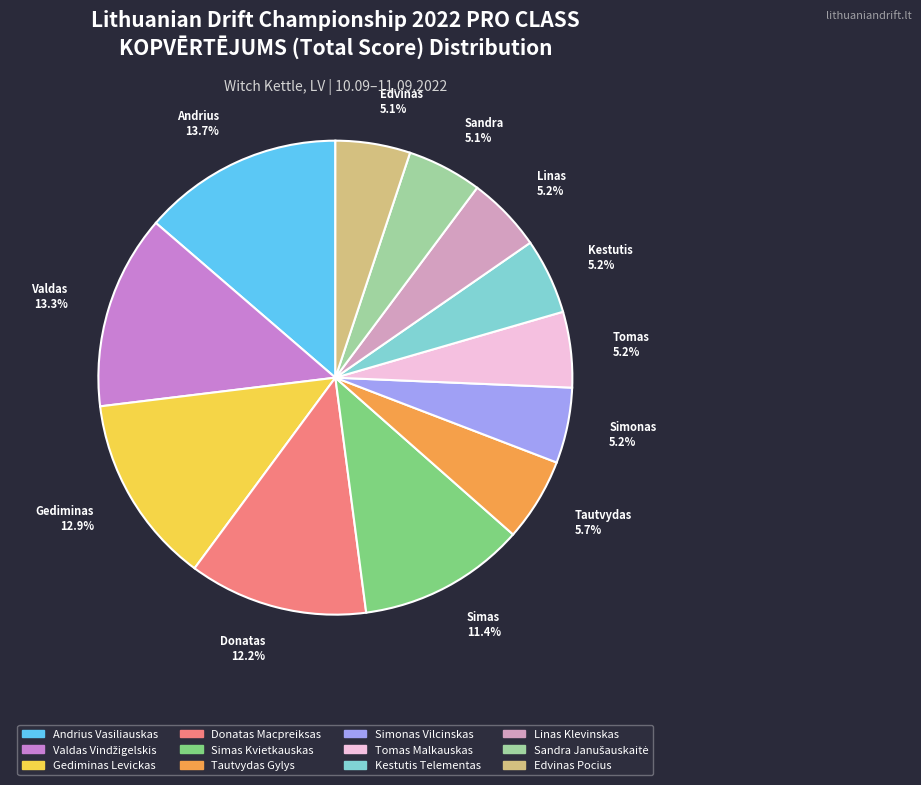

What percentage is the Linas Klevinskas slice, to the nearest percent?

5%